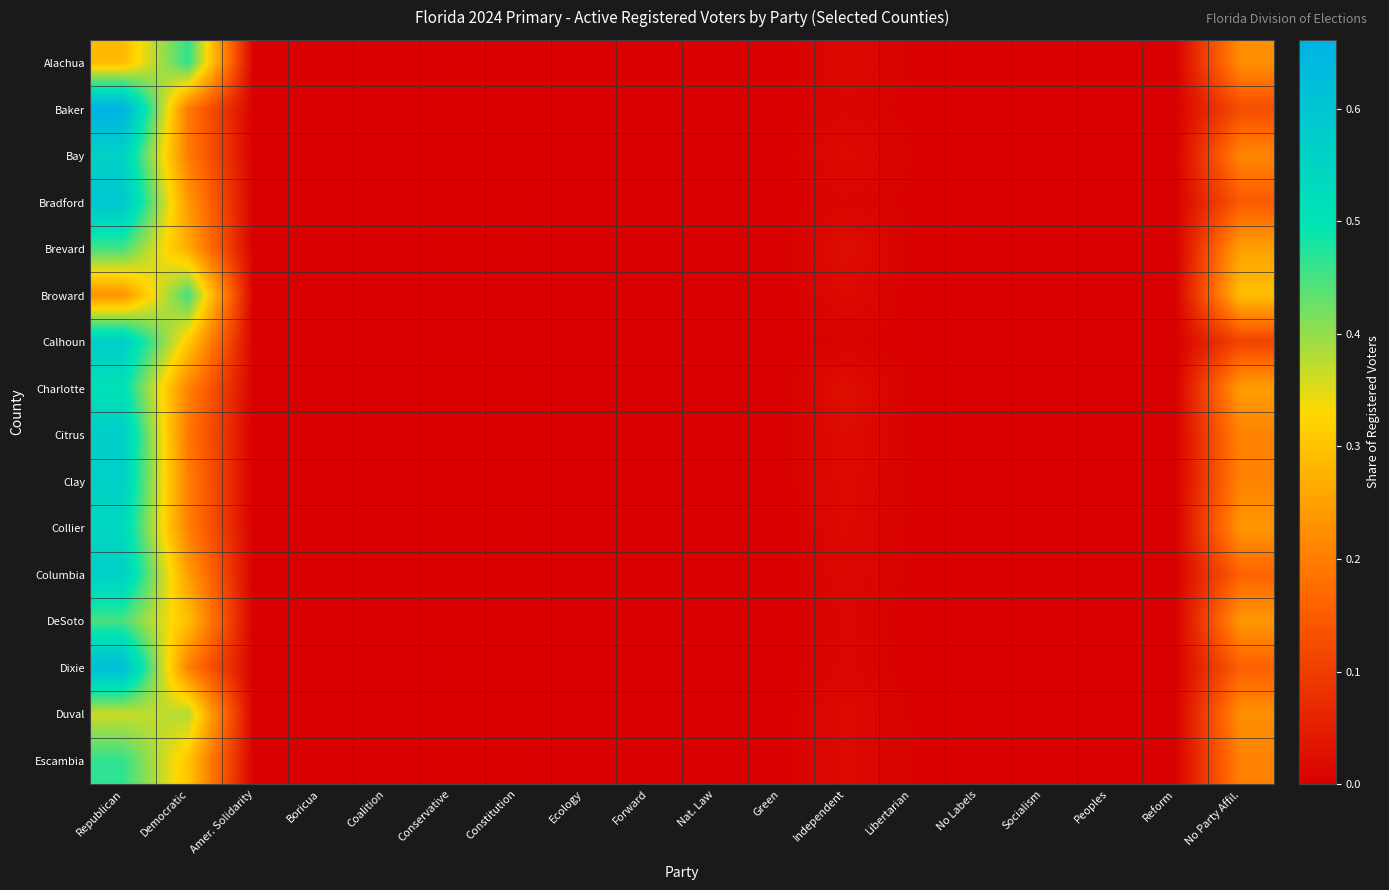

At No Labels, list the series in order from largest to smallest.

Clay, Duval, Charlotte, Columbia, Brevard, Escambia, Bay, DeSoto, Alachua, Citrus, Collier, Bradford, Broward, Baker, Dixie, Calhoun